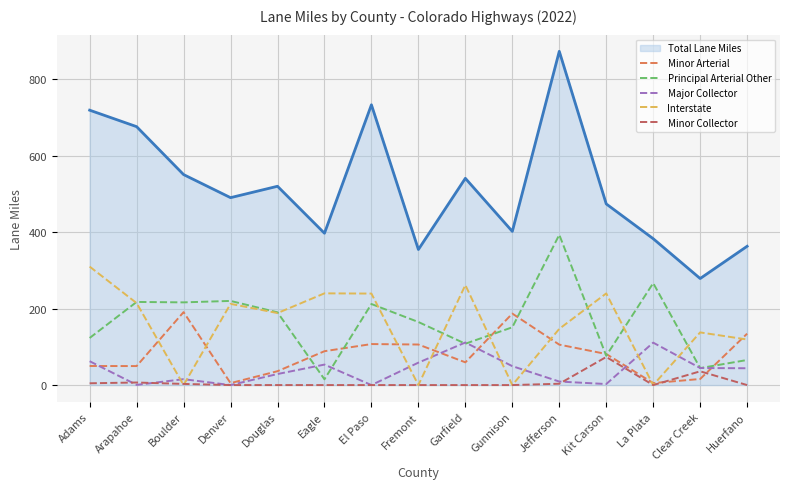

What is the lowest value of the Total Lane Miles series?

278.8